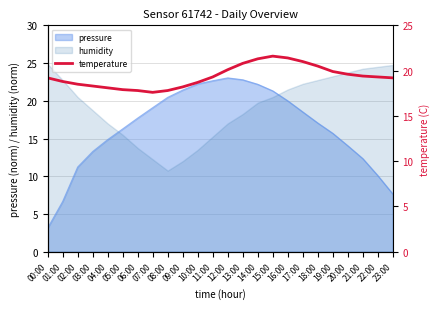

What is the maximum value for pressure?

23.0